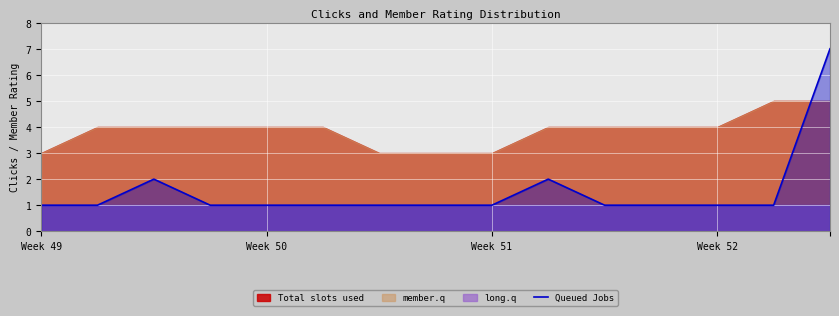

Is it true that Queued Jobs equals 1 at Week 49?

True